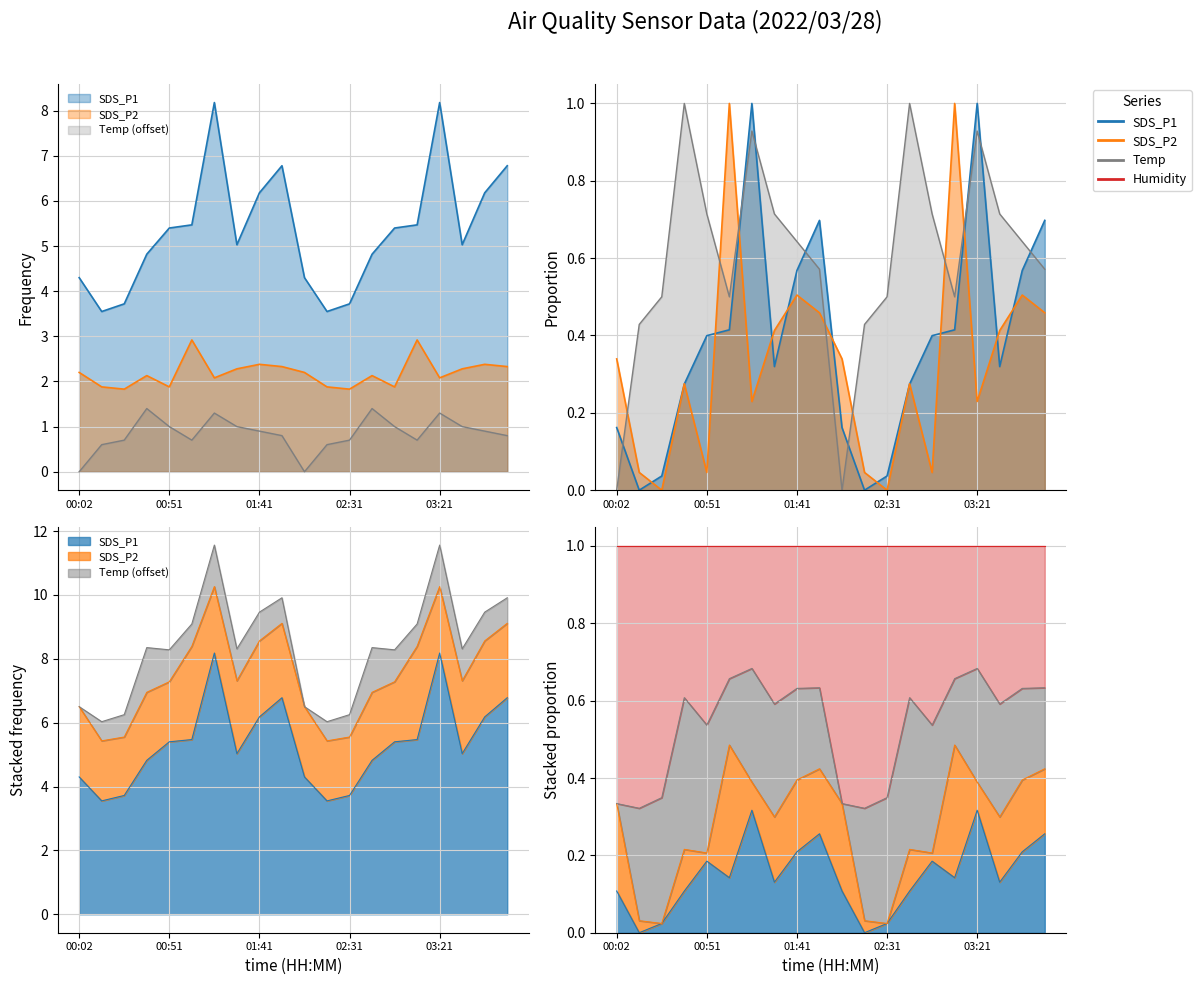

What is the lowest value of the SDS_P1 series?

3.5